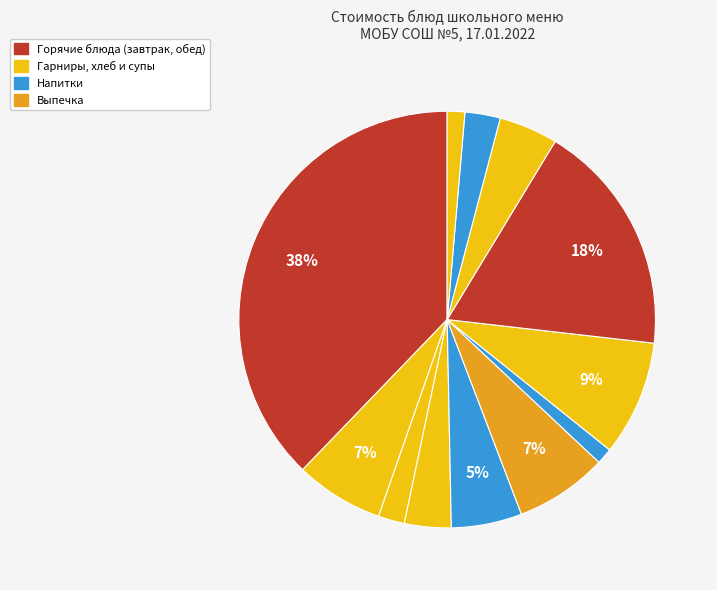

To the nearest percent, what is the difference between the largest and smallest slice percentages?

37%